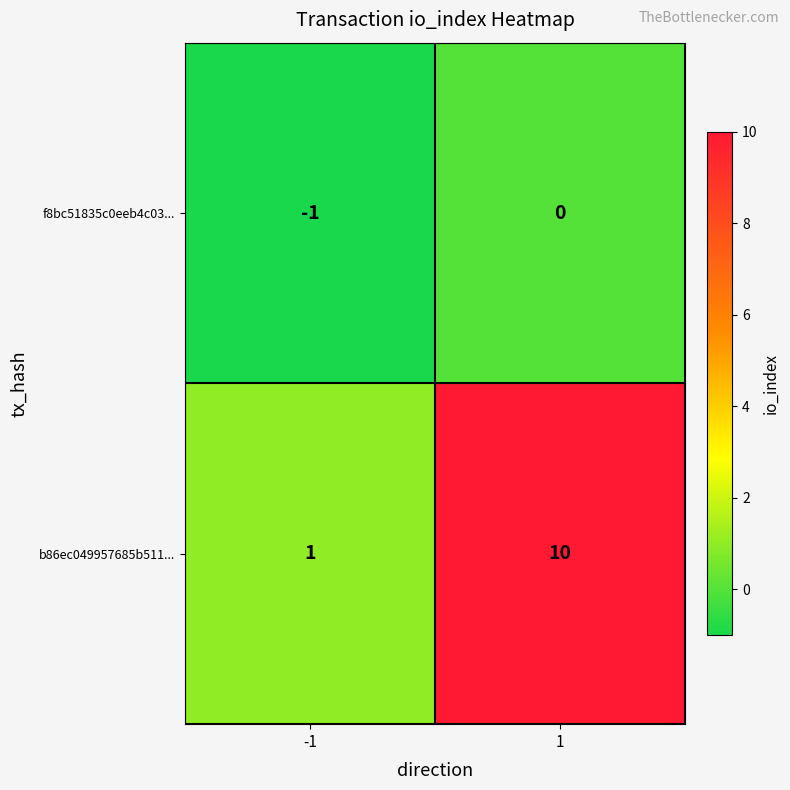

What is the total value across all series at 1?

10